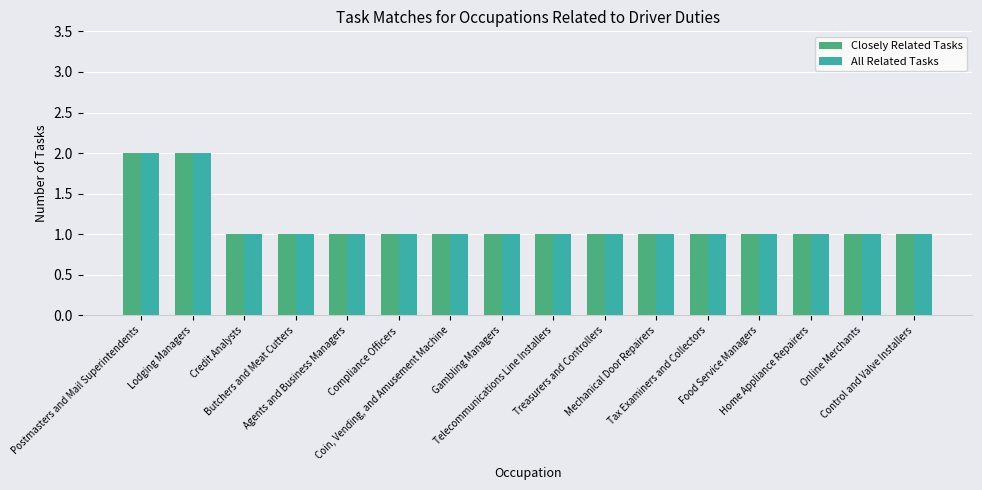

The value of All Related Tasks at Treasurers and Controllers is 0. True or false?

False